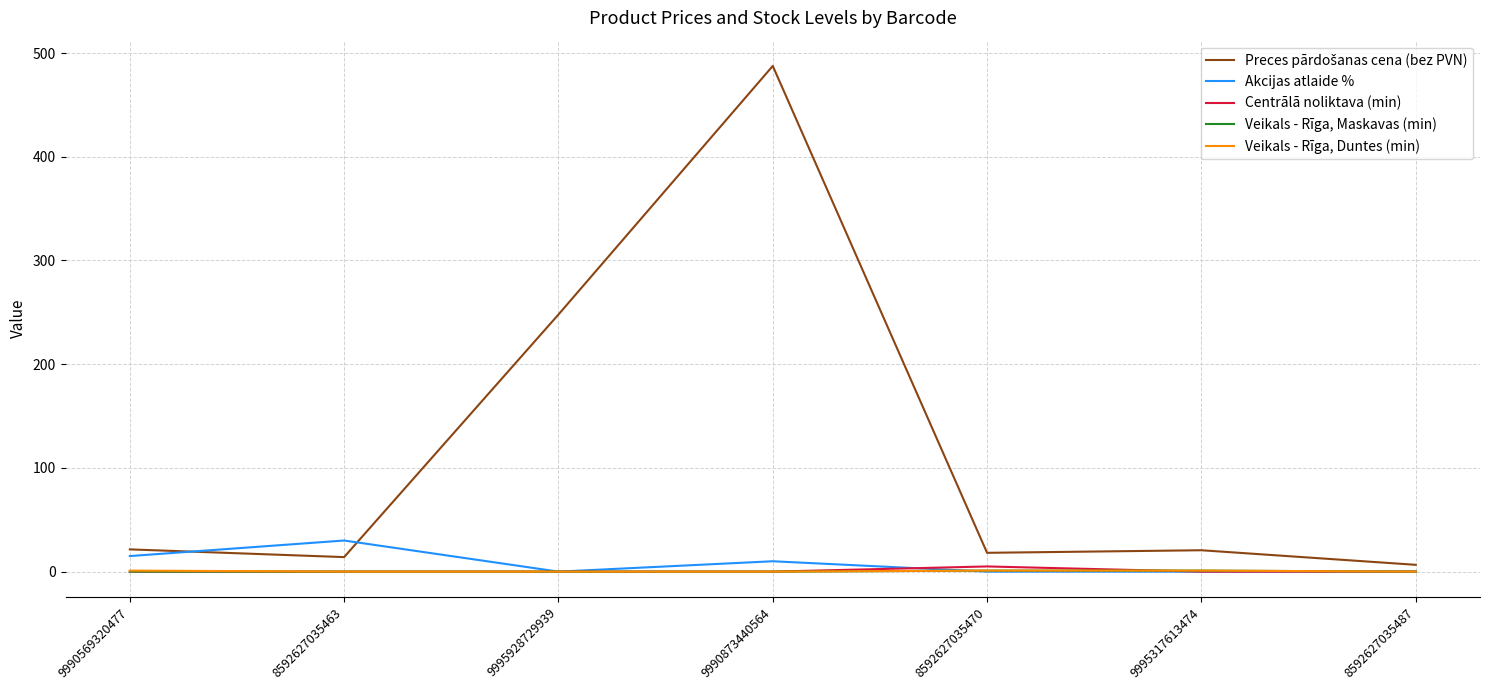

The value of Veikals - Rīga, Duntes (min) at 9995928729939 is 0.0. True or false?

True